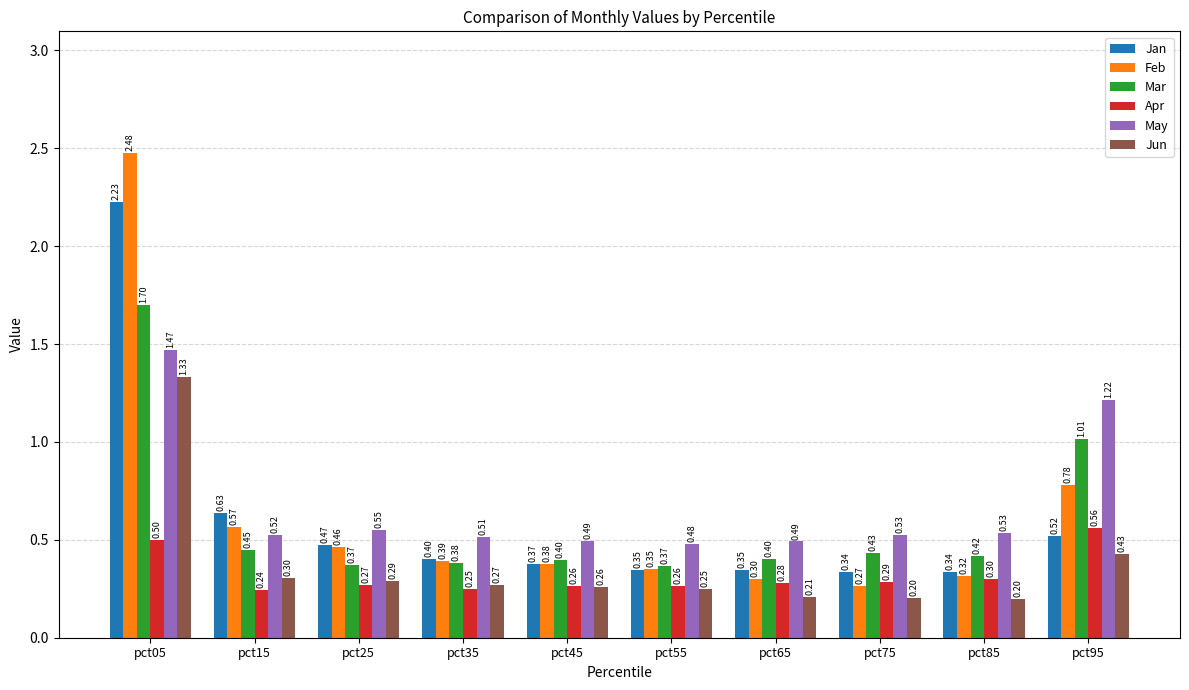

What are all the series names shown in the legend?

Jan, Feb, Mar, Apr, May, Jun